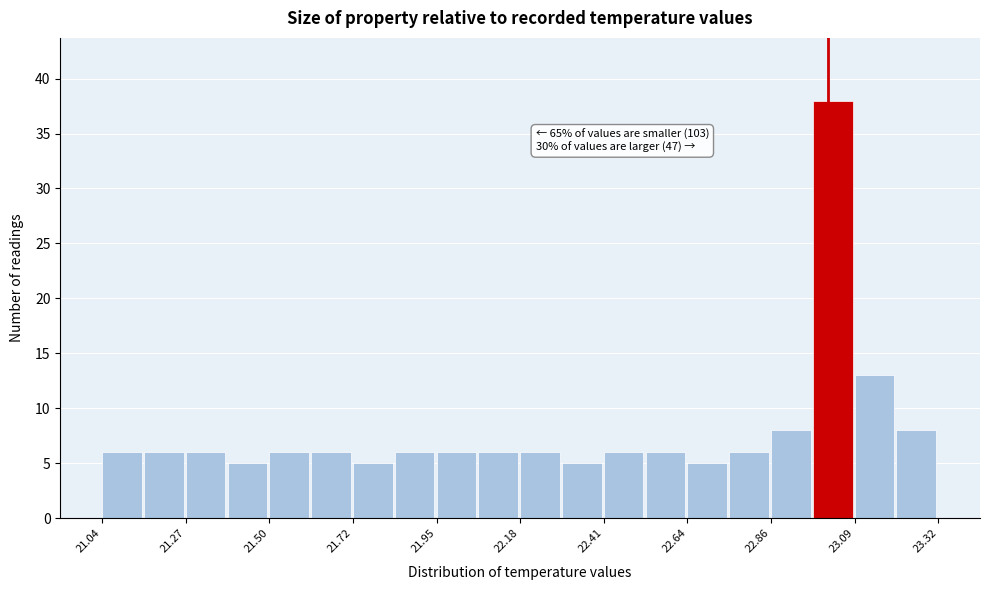

Read against the x-axis, roughly where is the centre of the tallest bar?

23.05